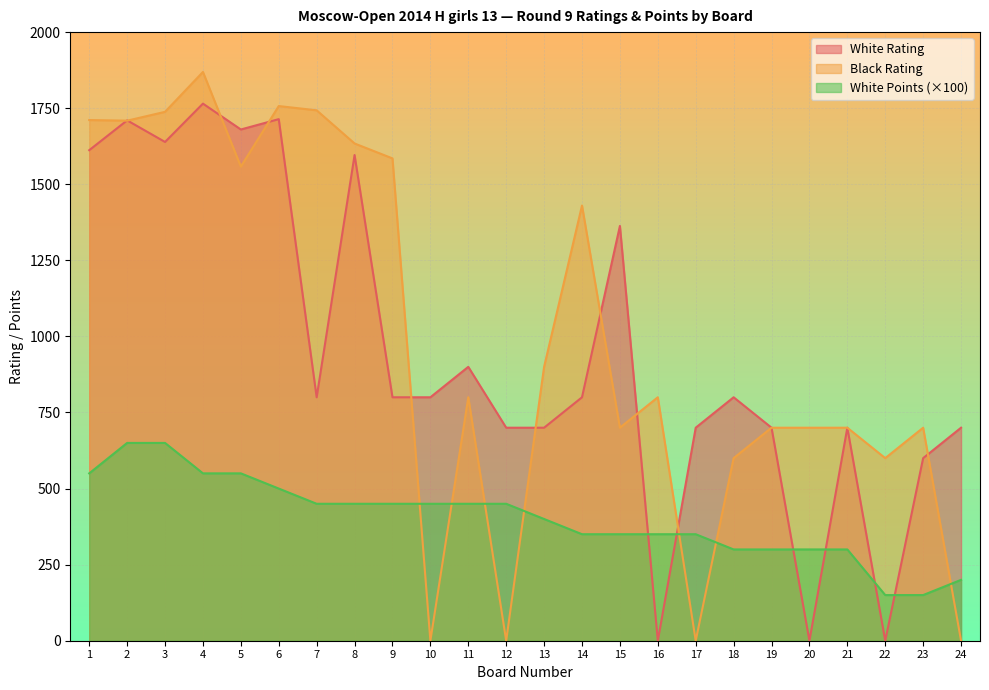

What is the difference between the highest and lowest values at 4?

1319